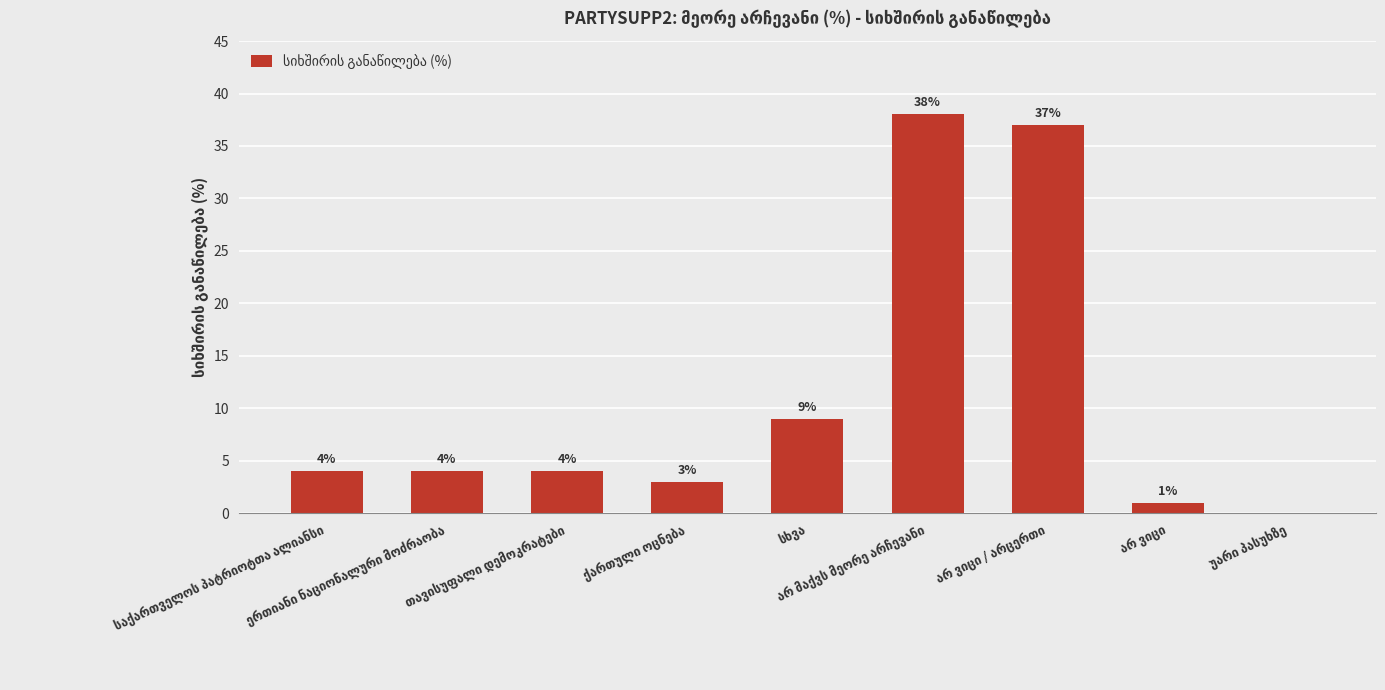

What is the sum of all values?

100